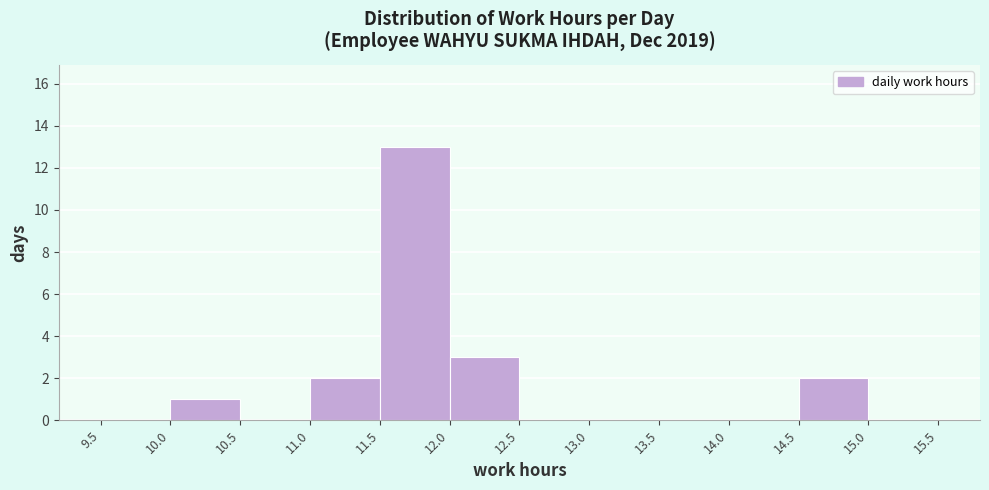

What is the height of the bar covering 12.0 to 12.5 on the x-axis? The values are not printed on the chart, so give them approximately, as read against the axis.

3